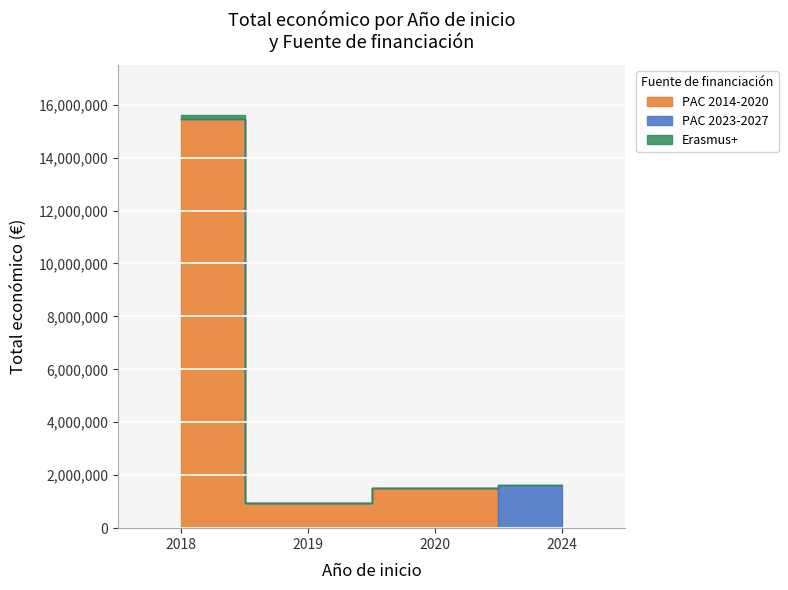

Which has a higher value, 2018 or 2018?

2018